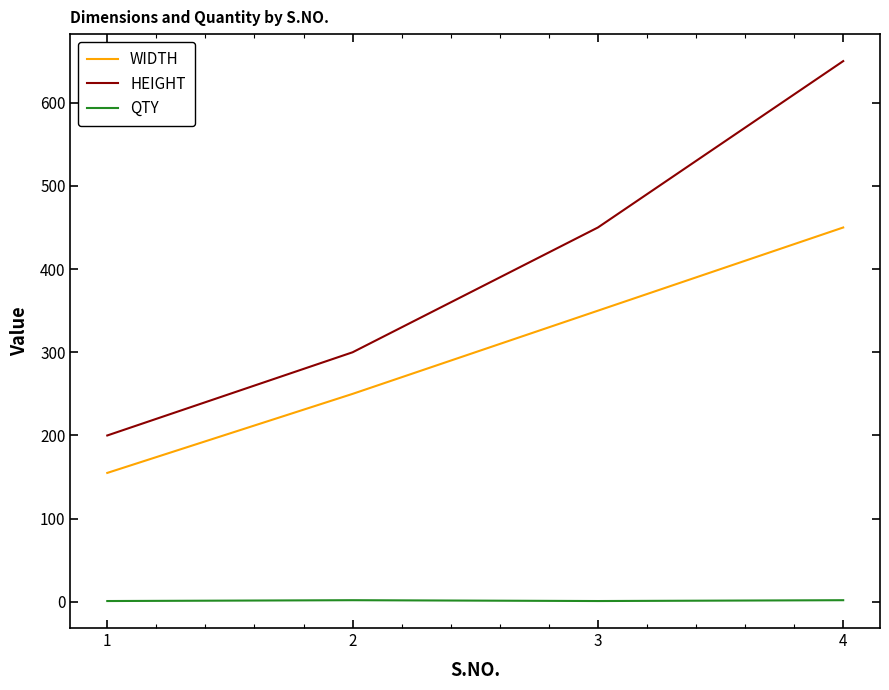

List the series in order of their overall mean, highest first.

HEIGHT, WIDTH, QTY